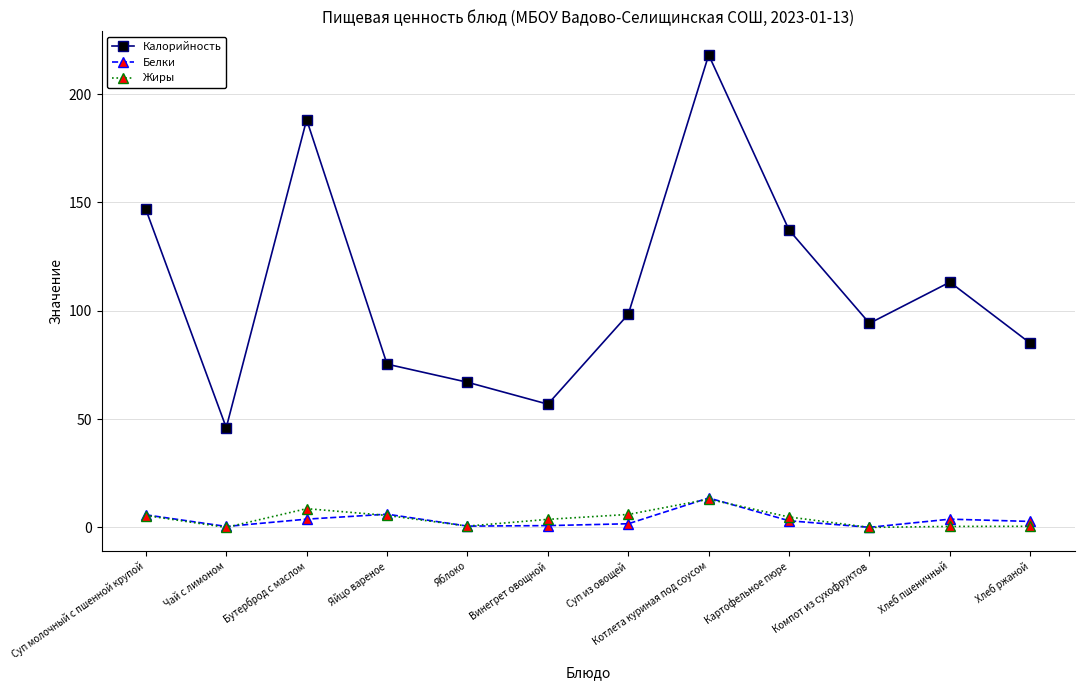

How many interior local valleys does the Жиры series have?

3